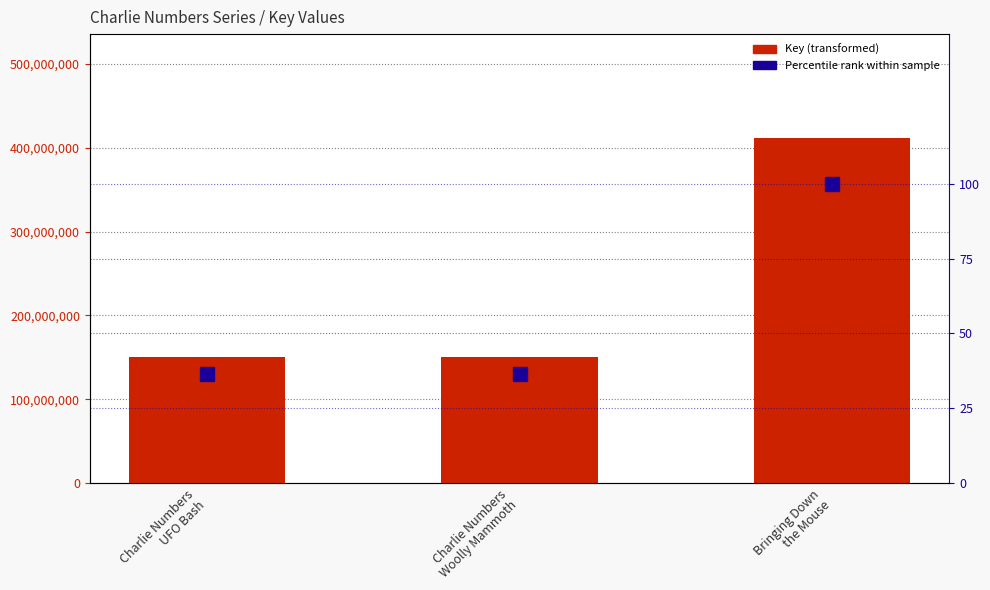

Which series has the largest total across all categories?

Key